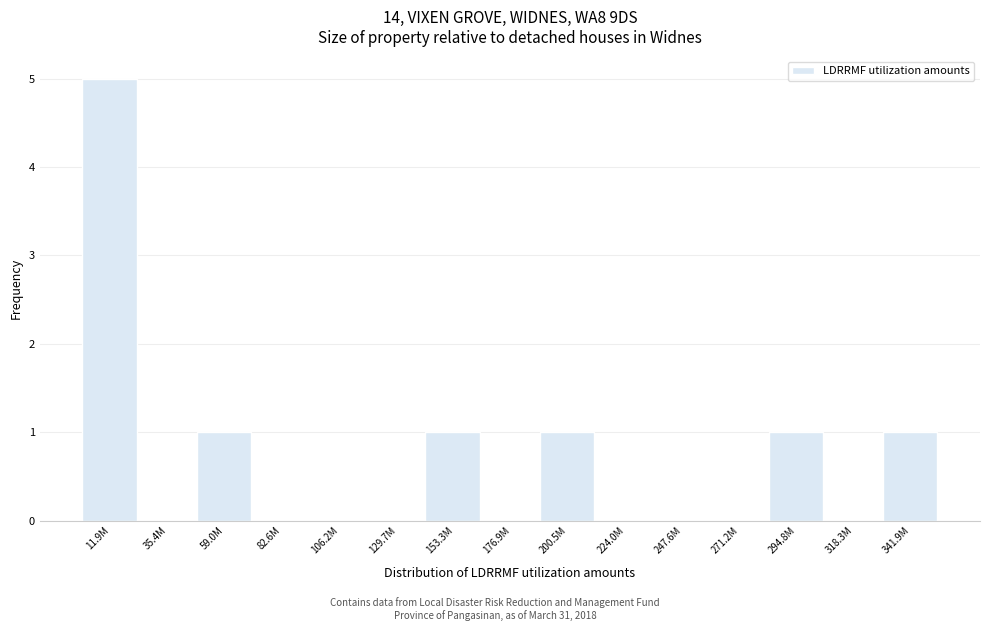

Reading right to left, what are all the values shown in this chart?

341.9M=1	318.3M=0	294.8M=1	271.2M=0	247.6M=0	224.0M=0	200.5M=1	176.9M=0	153.3M=1	129.7M=0	106.2M=0	82.6M=0	59.0M=1	35.4M=0	11.9M=5